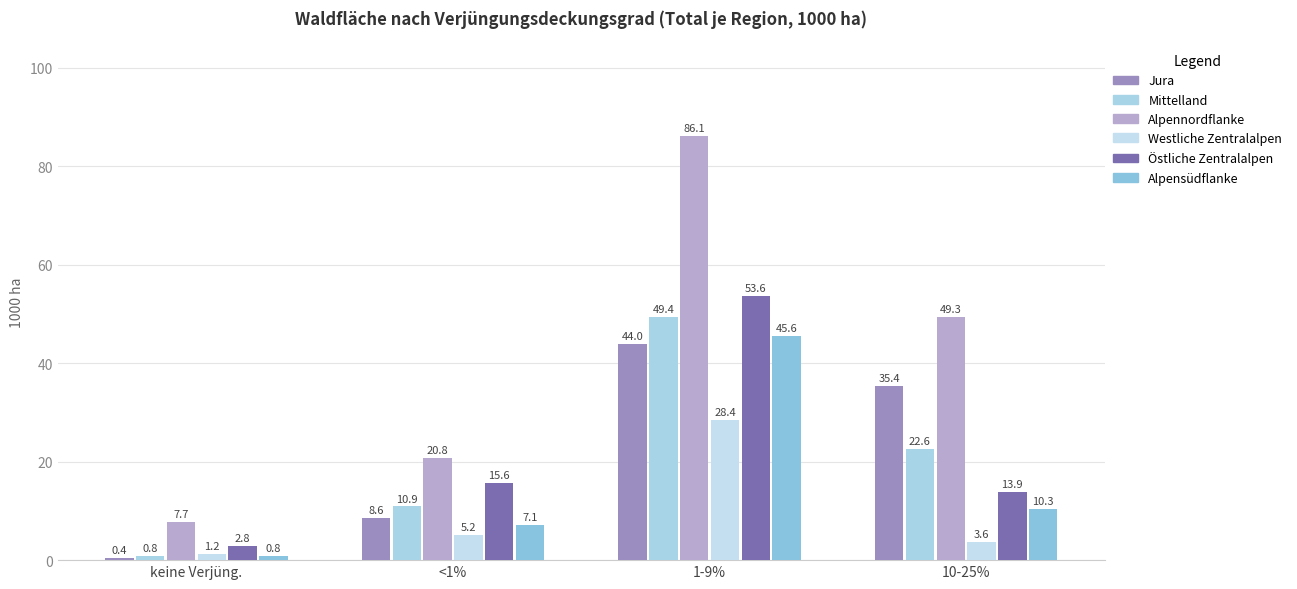

List the series in order of their peak value, highest first.

Alpennordflanke, Östliche Zentralalpen, Mittelland, Alpensüdflanke, Jura, Westliche Zentralalpen